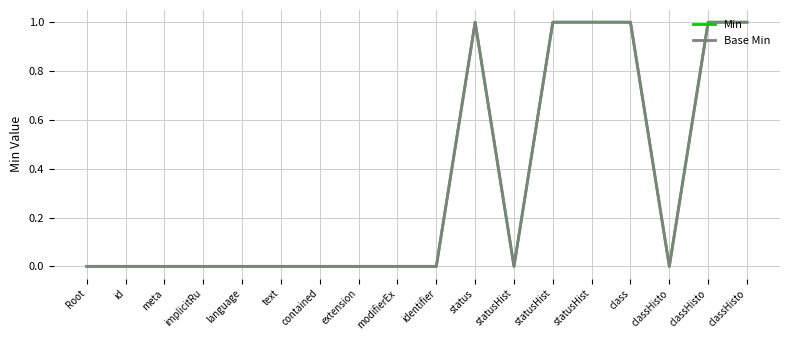

How many interior local valleys does the Base Min series have?

2